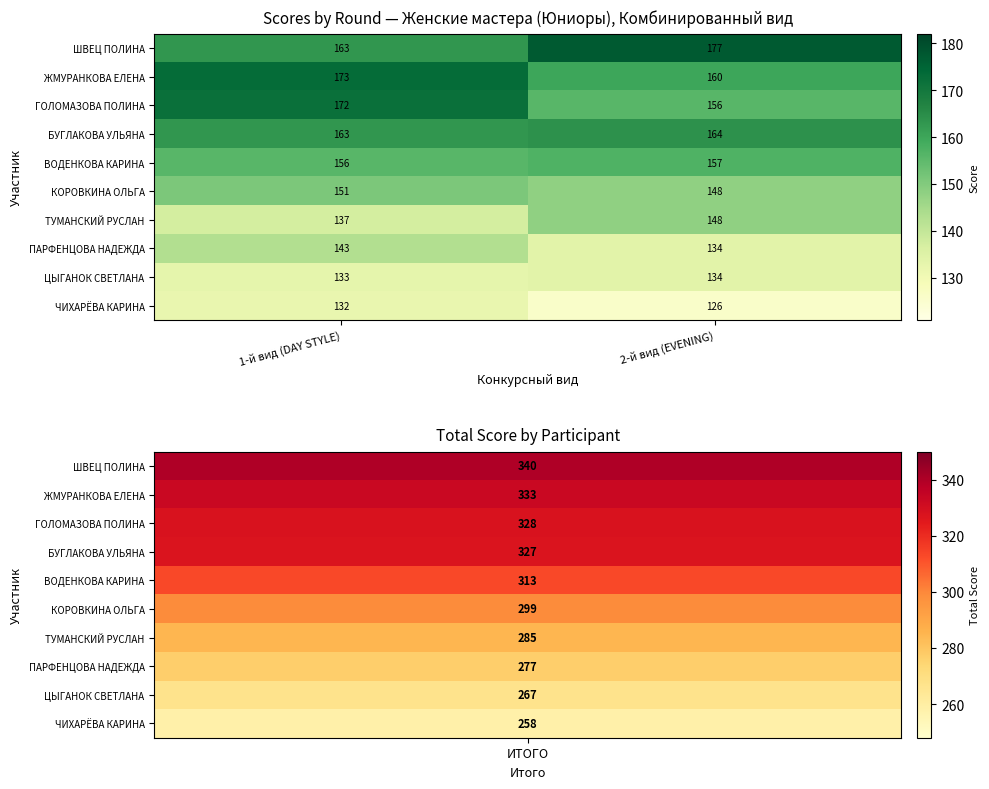

Rank the series by their maximum value, from lowest to highest.

ЧИХАРЁВА КАРИНА, ЦЫГАНОК СВЕТЛАНА, ПАРФЕНЦОВА НАДЕЖДА, ТУМАНСКИЙ РУСЛАН, КОРОВКИНА ОЛЬГА, ВОДЕНКОВА КАРИНА, БУГЛАКОВА УЛЬЯНА, ГОЛОМАЗОВА ПОЛИНА, ЖМУРАНКОВА ЕЛЕНА, ШВЕЦ ПОЛИНА